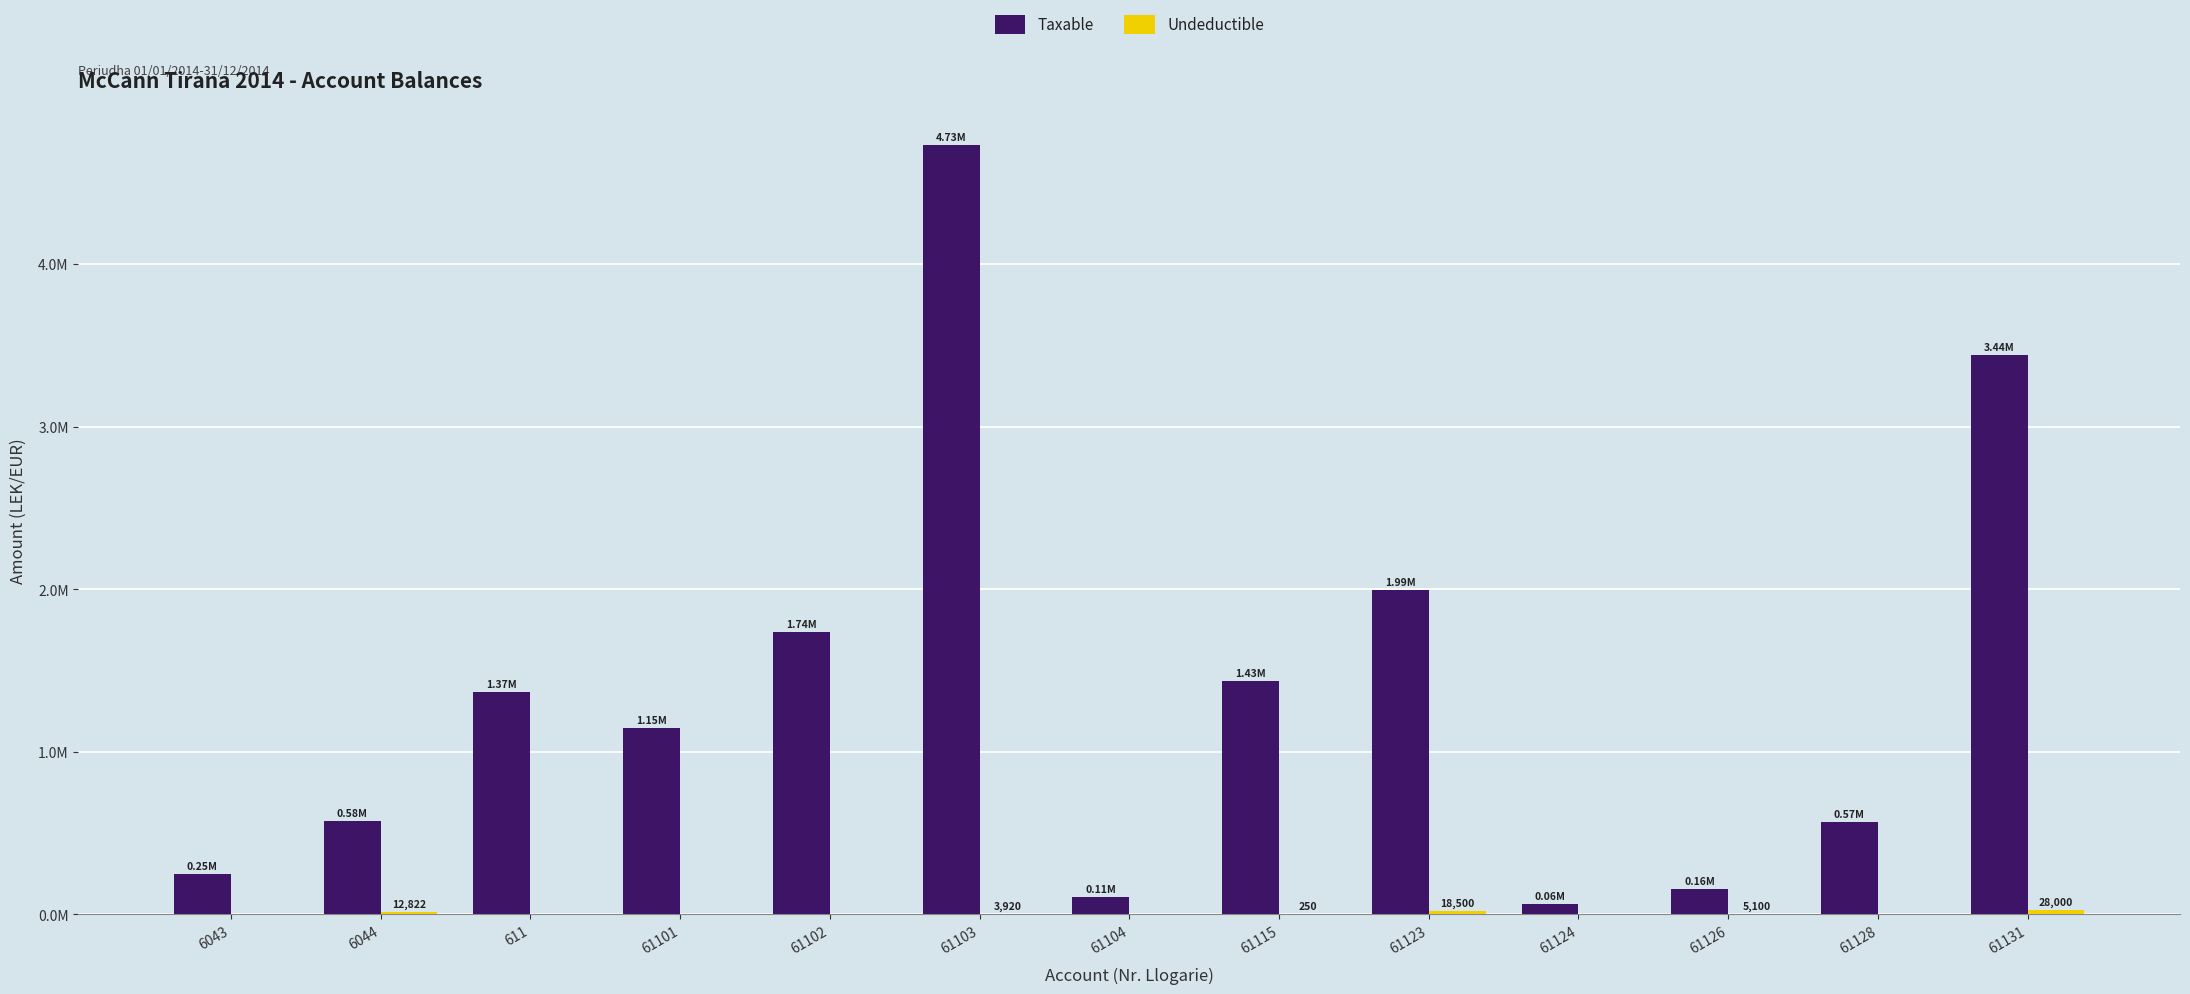

What position from the left is 61101?

4